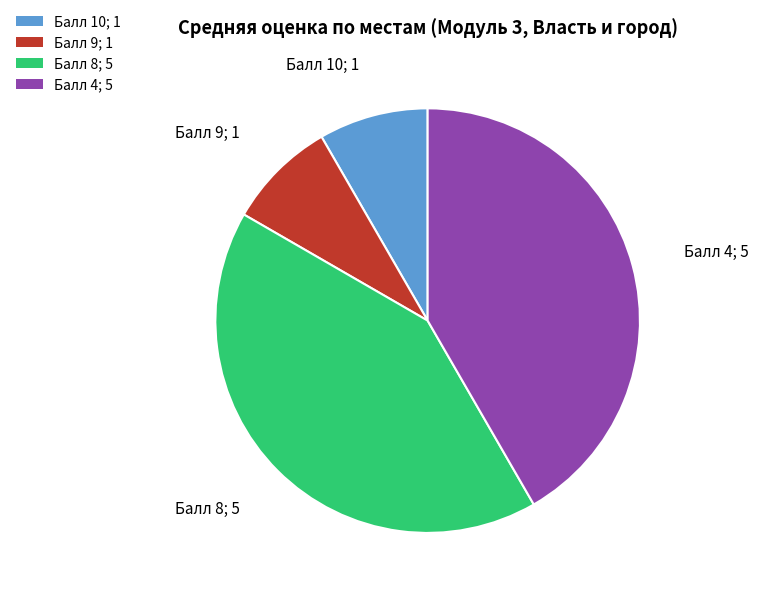

Is it true that Балл 8; 5 is 36% of the pie?

False